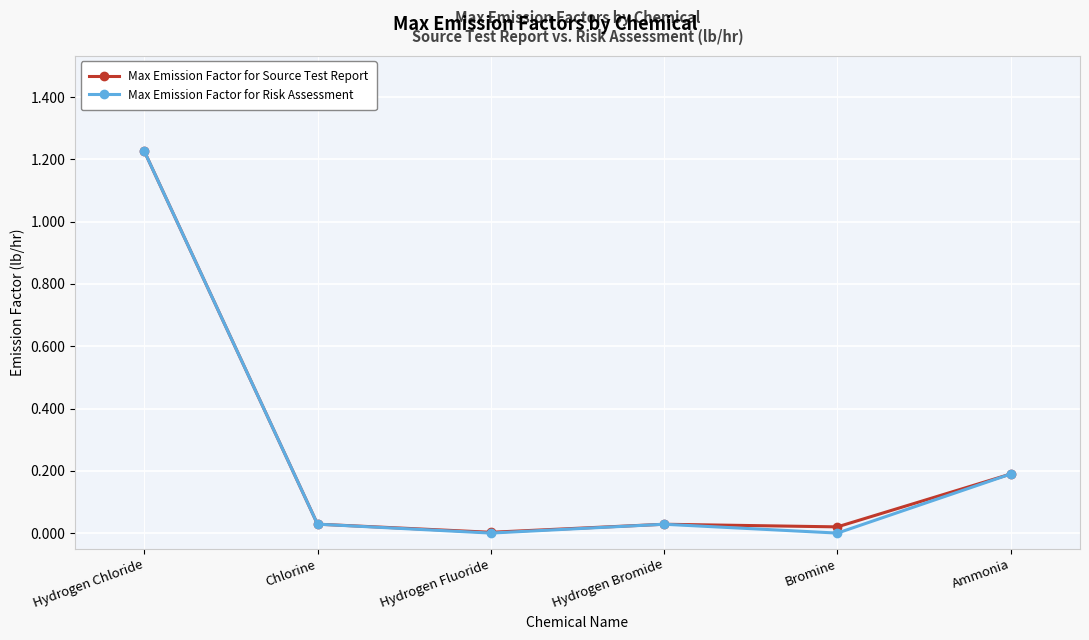

At which label is Max Emission Factor for Source Test Report closest to 0?

Hydrogen Fluoride